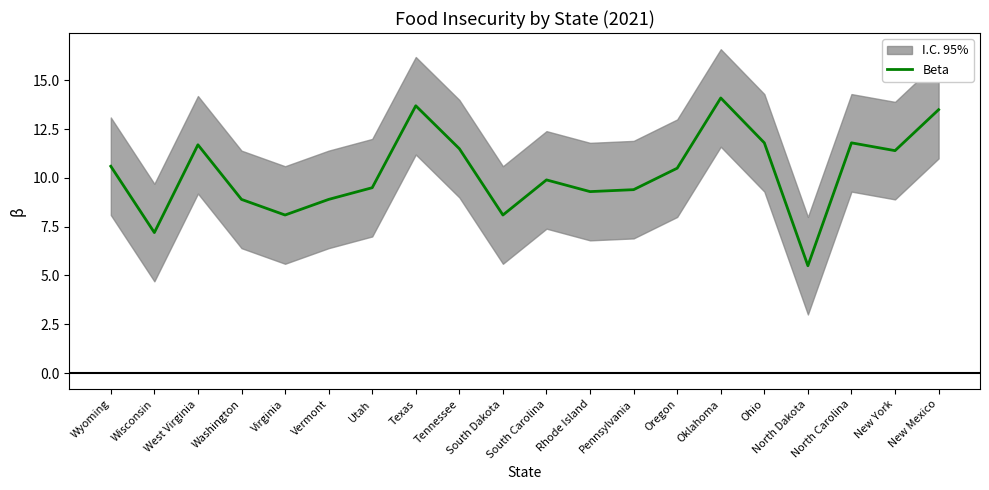

The chart shows a value of 10.6 at Wyoming. True or false?

True